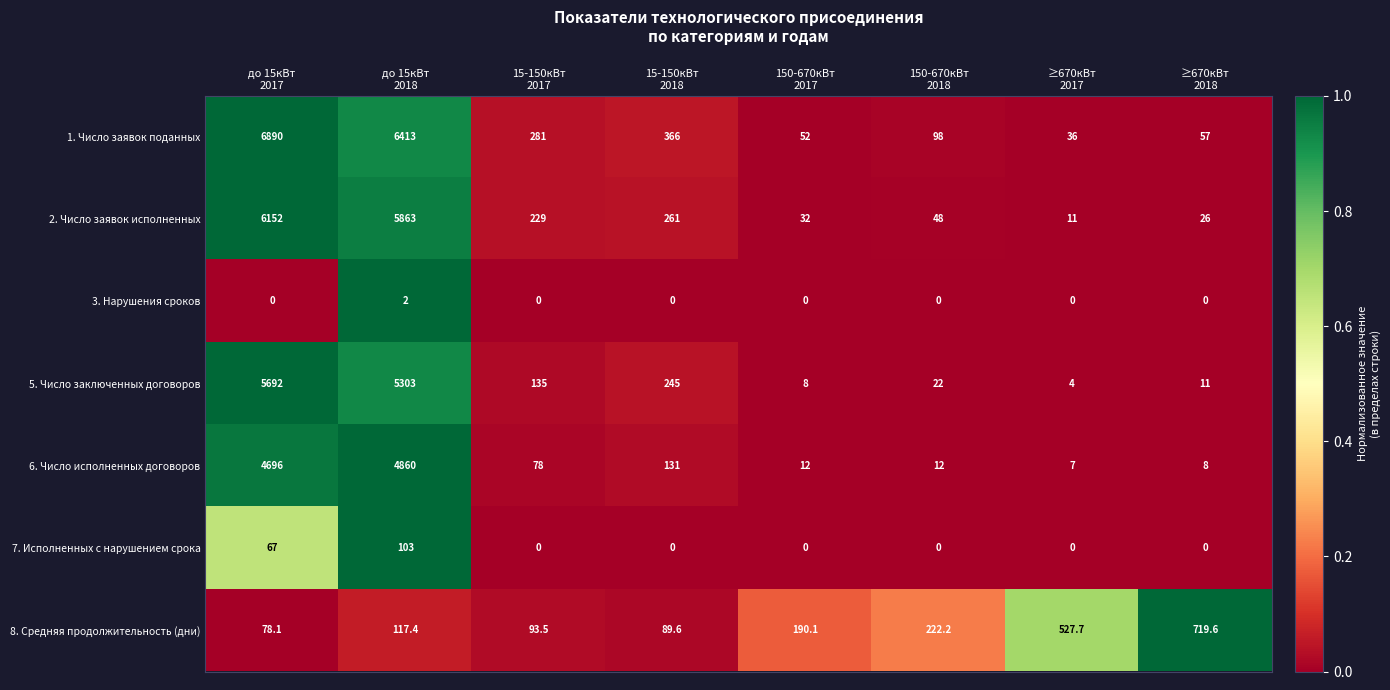

What is the average value of the 2. Число заявок исполненных series?

1577.8